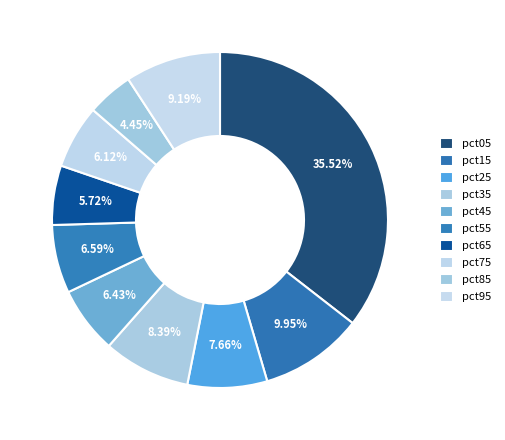

How many segments does this pie chart have?

10